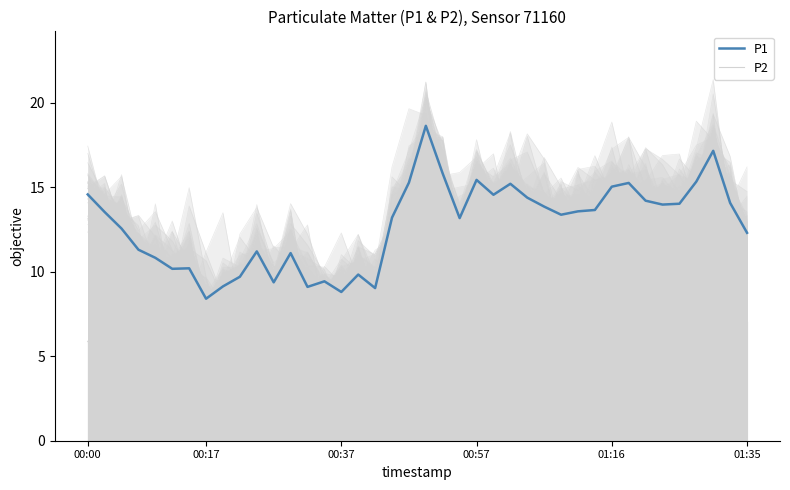

Count the number of data series in this chart.

2